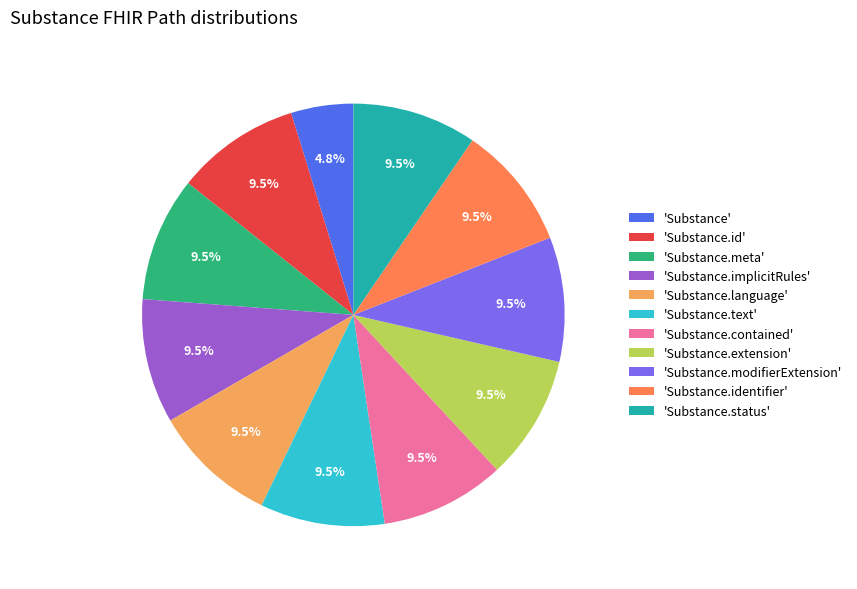

Combined, do 'Substance.meta' and 'Substance' account for over 50%?

No